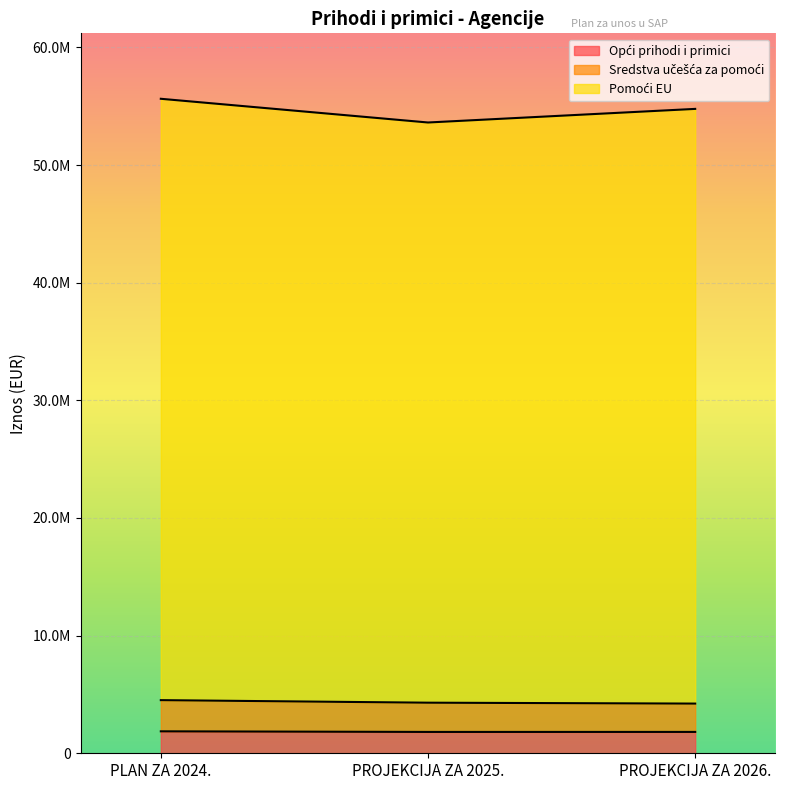

At which label does Pomoći EU reach its peak?

PLAN ZA 2024.